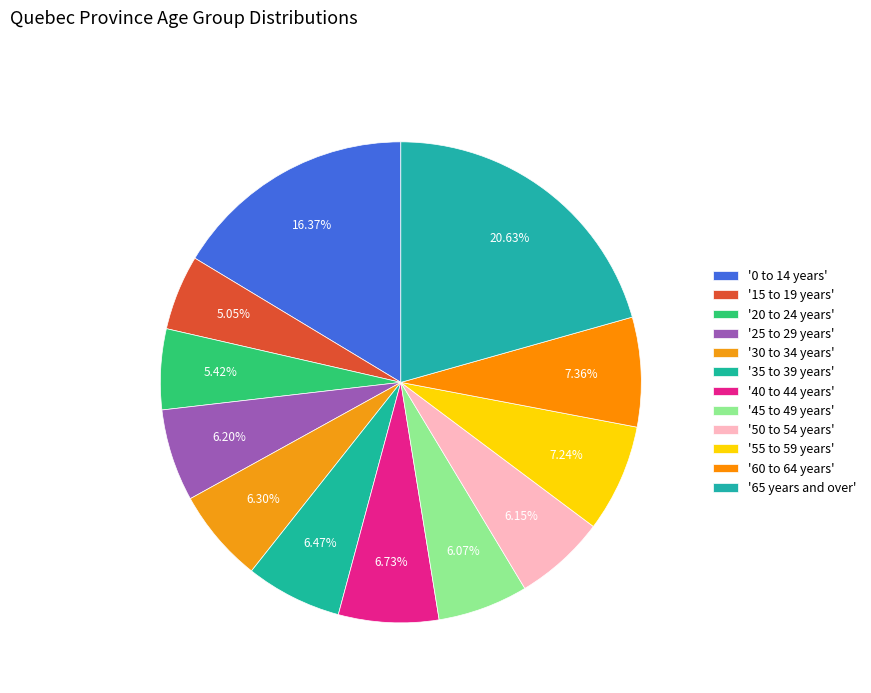

How many slices are in this pie chart?

12